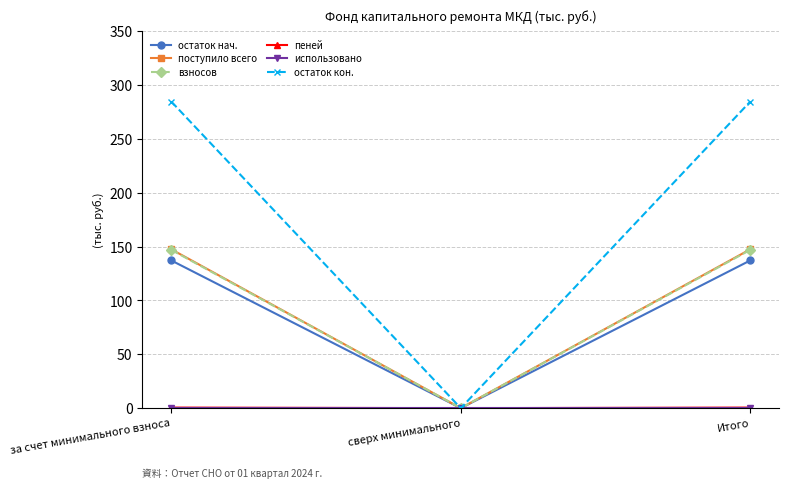

Which series has the largest range (max minus min)?

остаток кон.